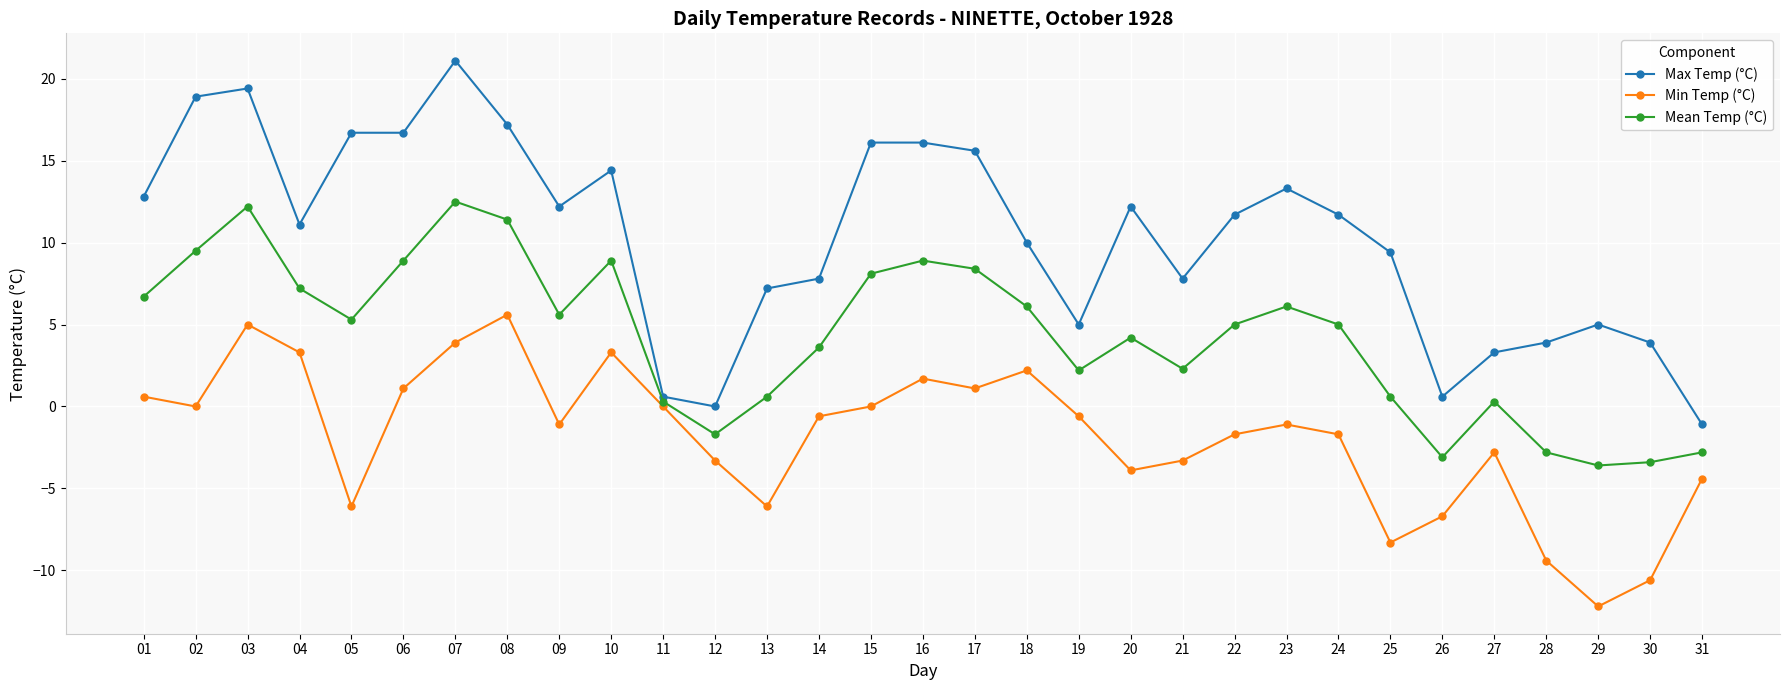

Does the chart have visible grid lines?

Yes